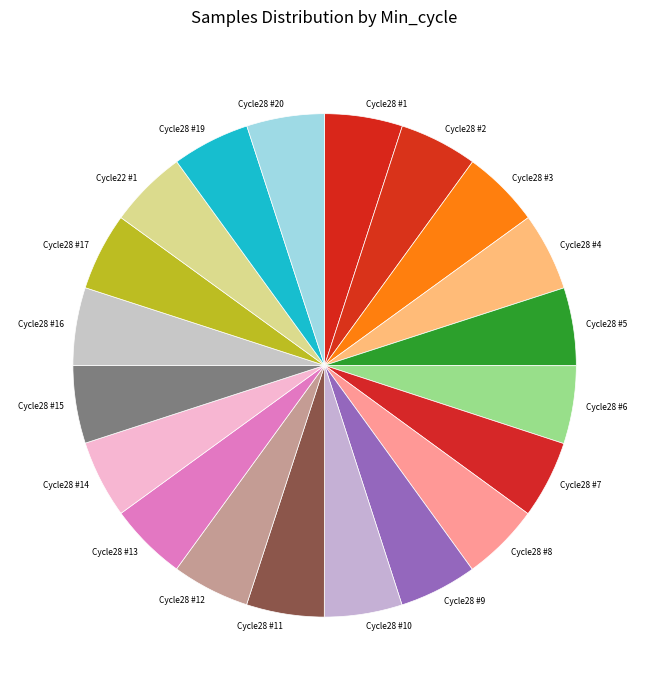

Do Cycle28 #5 and Cycle28 #13 together represent more than half of the pie?

No